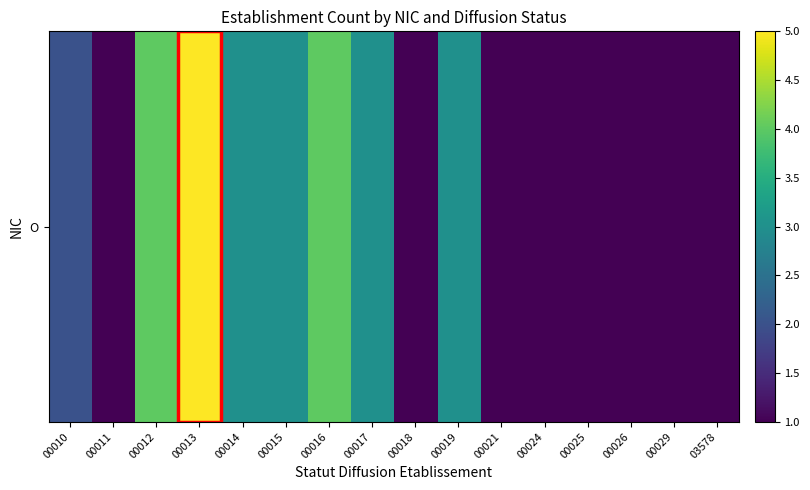

Rank the categories by value from highest to lowest.

00013, 00012, 00016, 00014, 00015, 00017, 00019, 00010, 00011, 00018, 00021, 00024, 00025, 00026, 00029, 03578